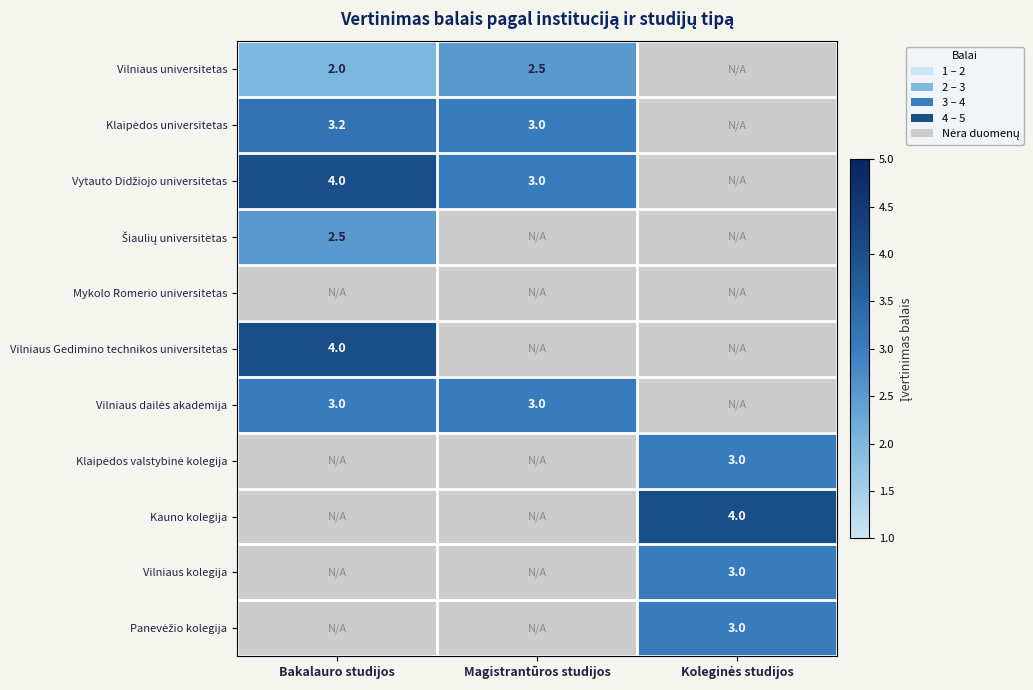

The Vilniaus universitetas series shows 0.6 at Bakalauro studijos. True or false?

False